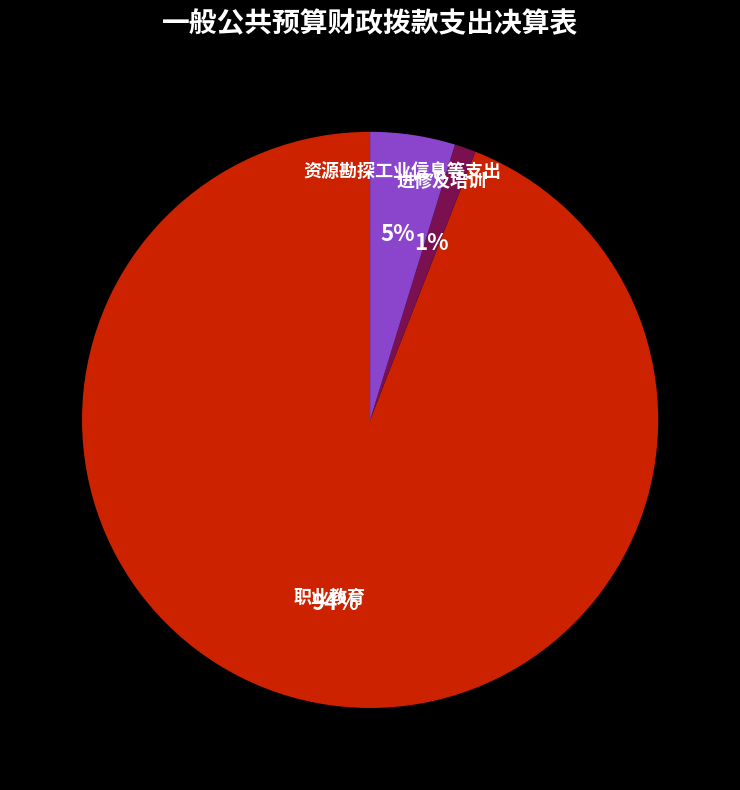

Which slice is the smallest?

进修及培训